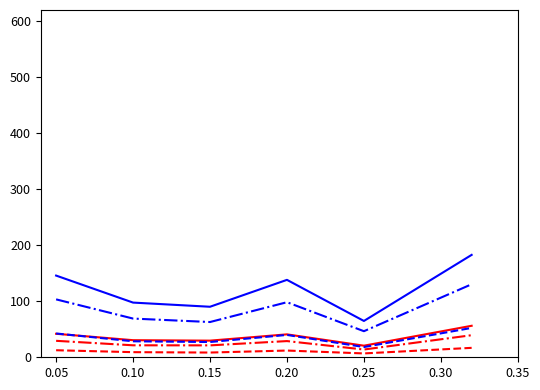

In เลย นอกเขตฯ, how many points are lower than both neighbors (excluding endpoints)?

2